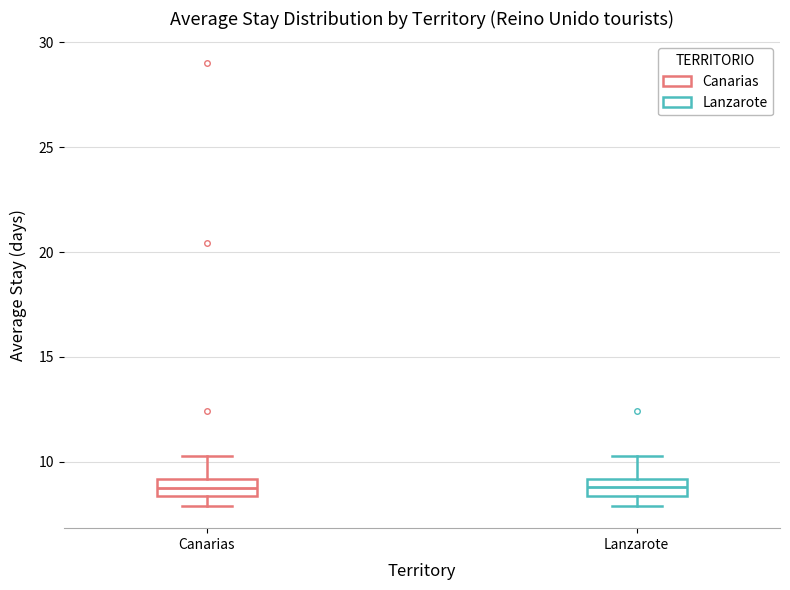

Where does the upper whisker of the box for Canarias end on the y-axis? The values are not printed on the chart, so give them approximately, as read against the axis.

10.5